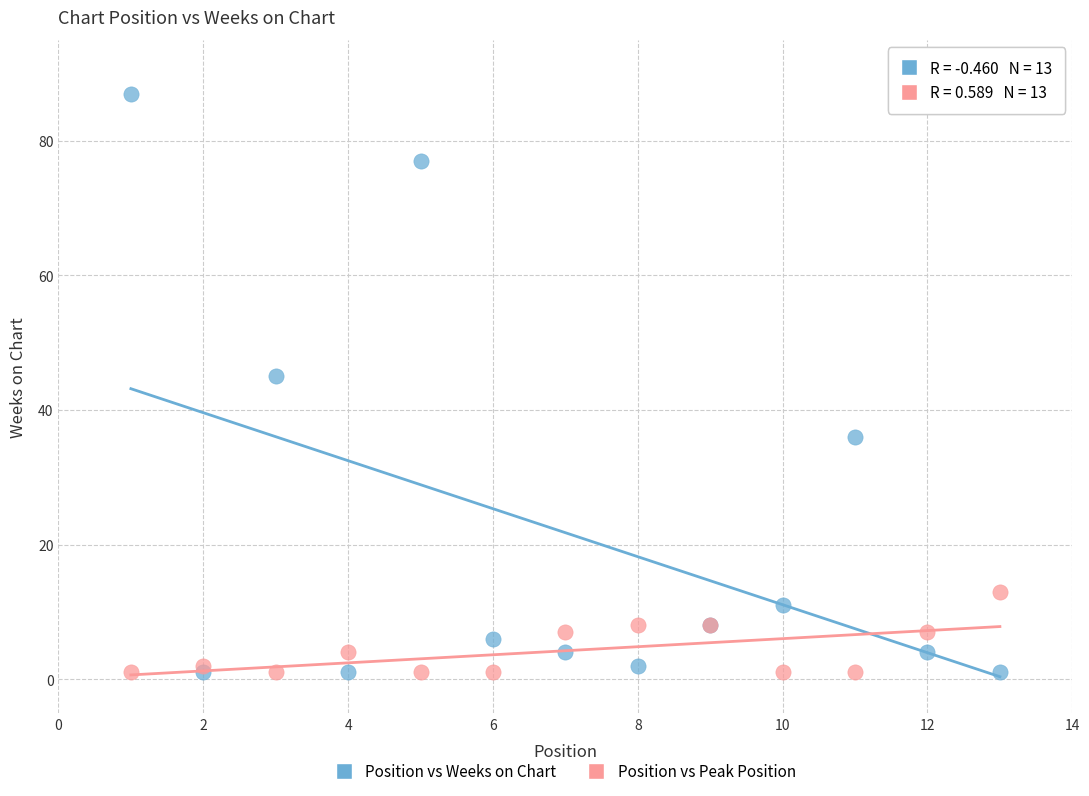

Across all series, what Y value is closest to 44?

45